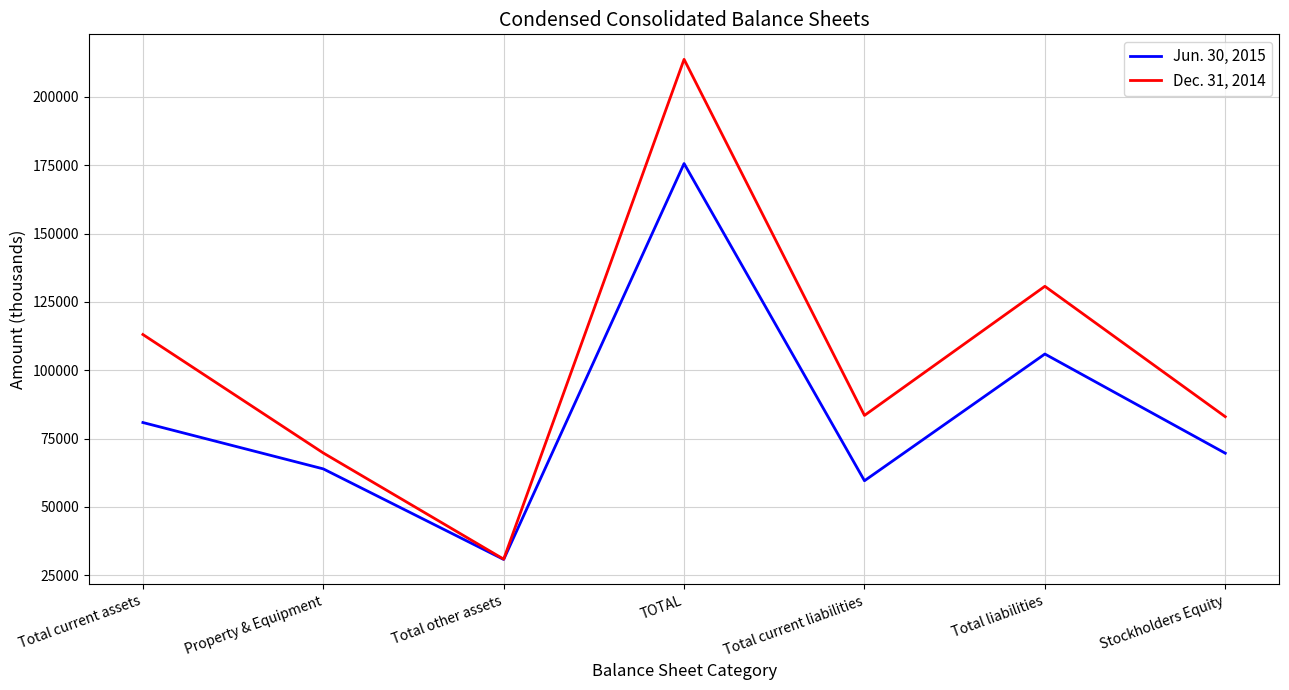

Where is the first local maximum for Jun. 30, 2015?

TOTAL